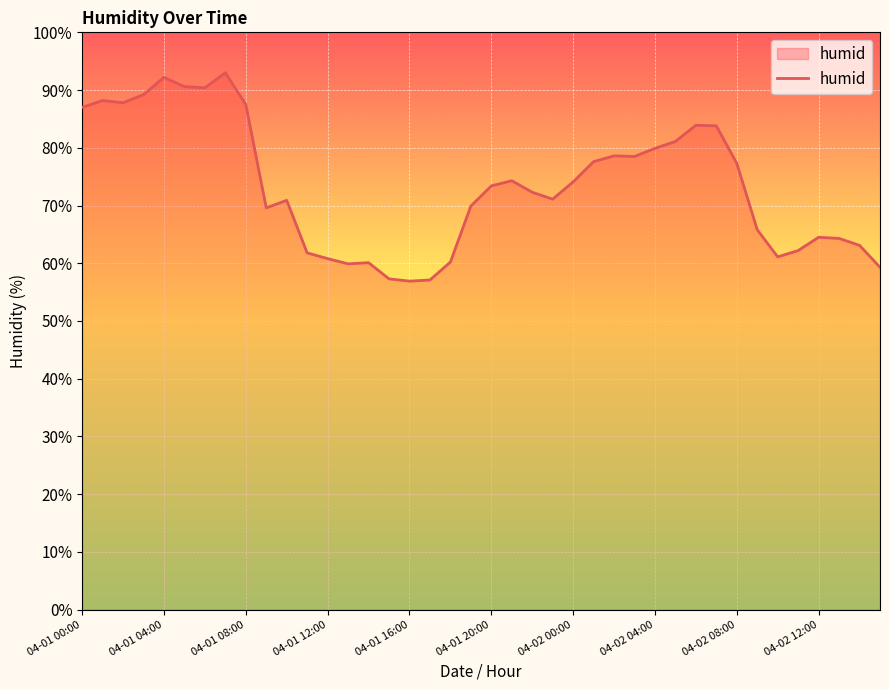

What is the difference between the maximum and minimum values?

36.1